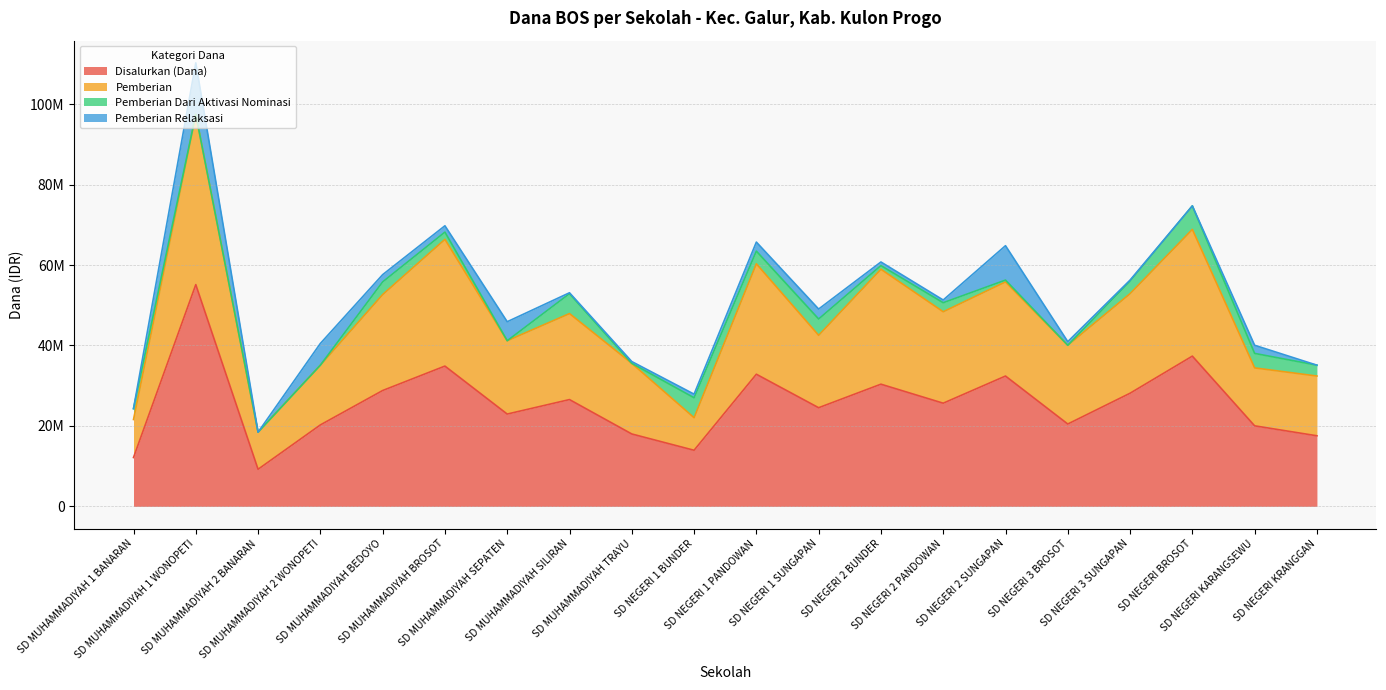

Which category has the lowest value across all series?

SD MUHAMMADIYAH 2 BANARAN